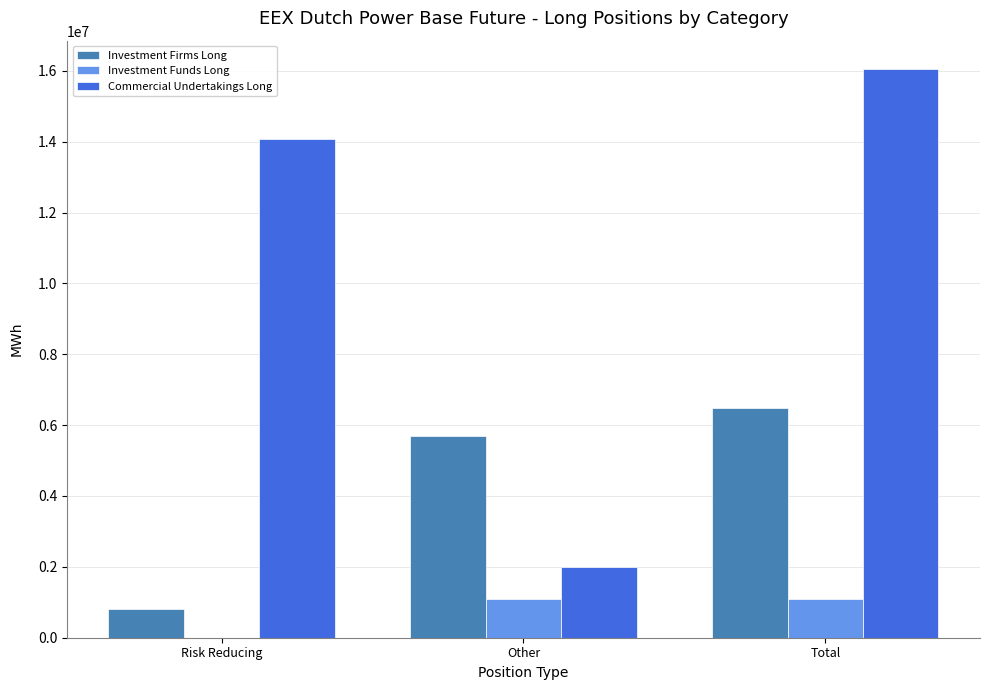

What is the maximum value for Investment Firms Long?

6485443